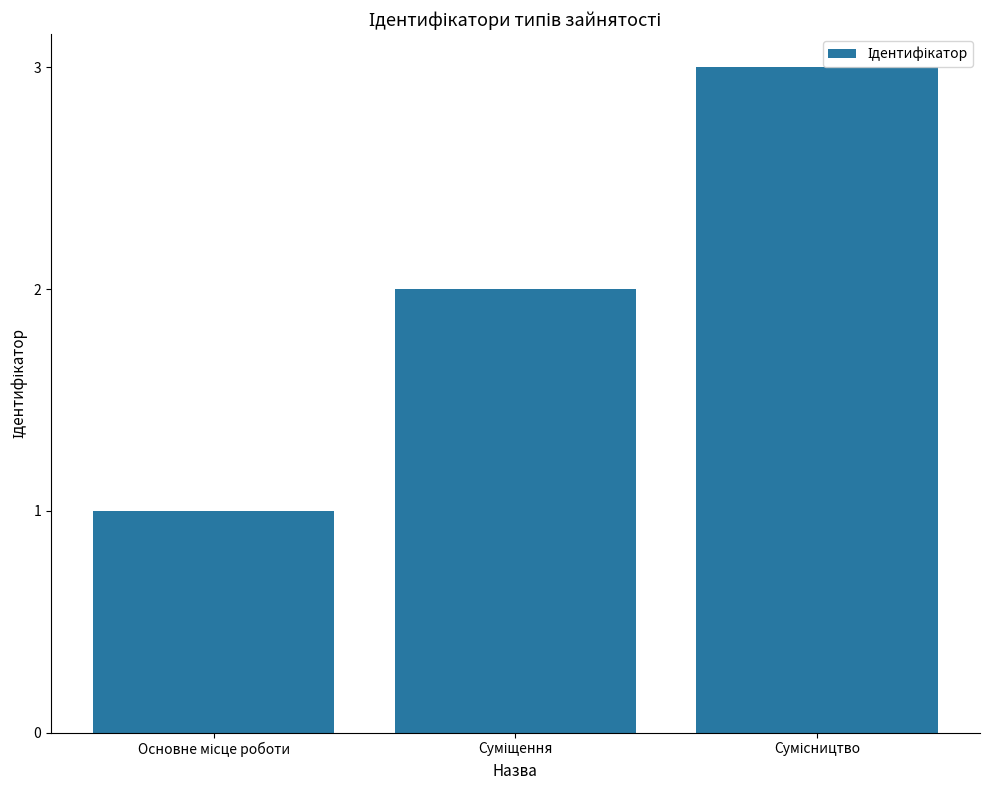

What is the average value?

2